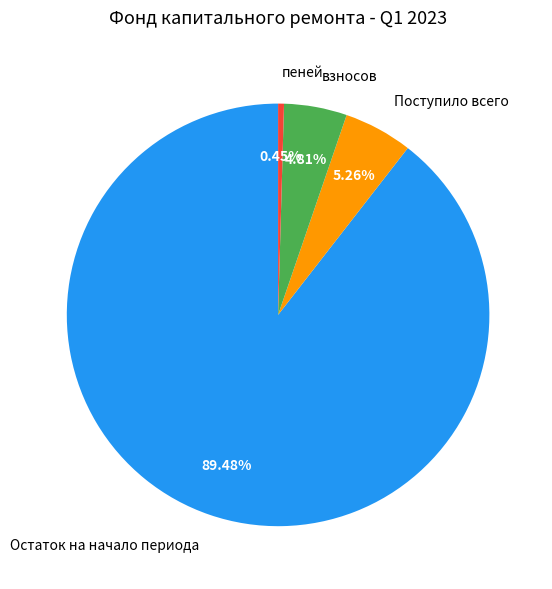

To the nearest percent, what is the average slice percentage?

25%